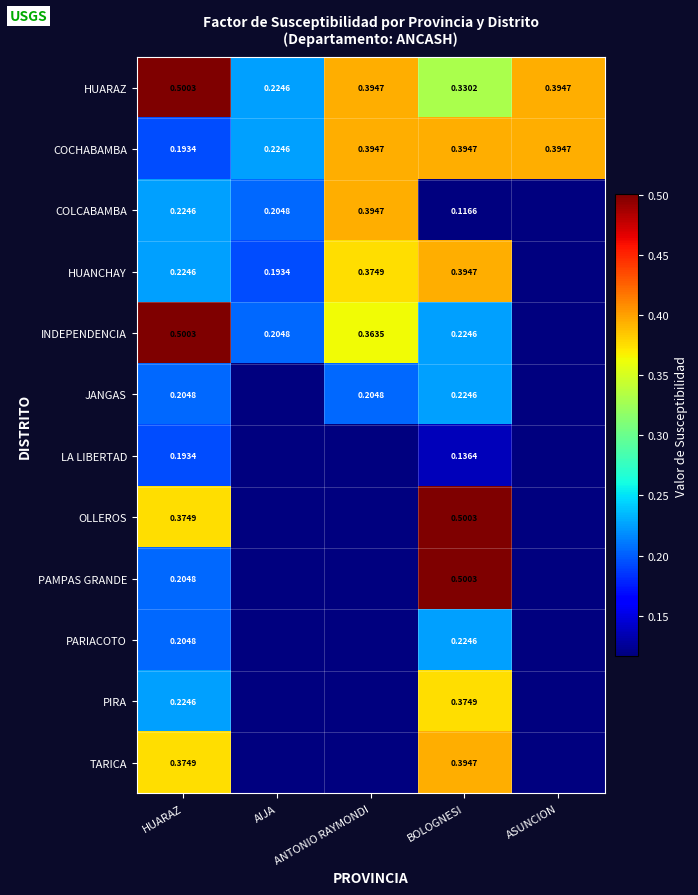

The value of COLCABAMBA at BOLOGNESI is 0.1. True or false?

True